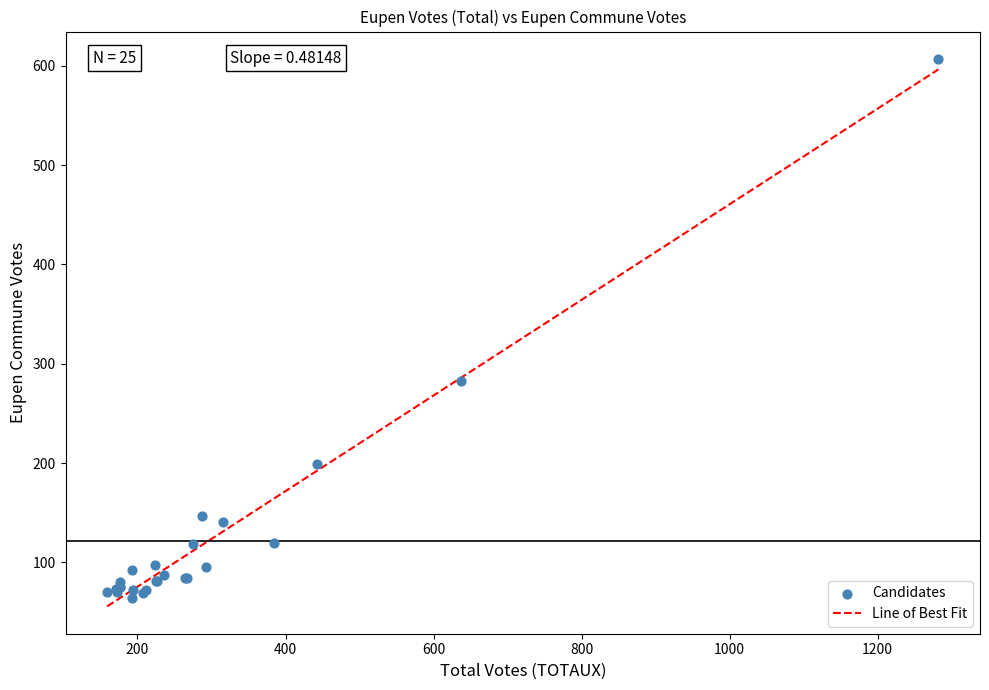

What Y value in the scatter plot is closest to 335?

283